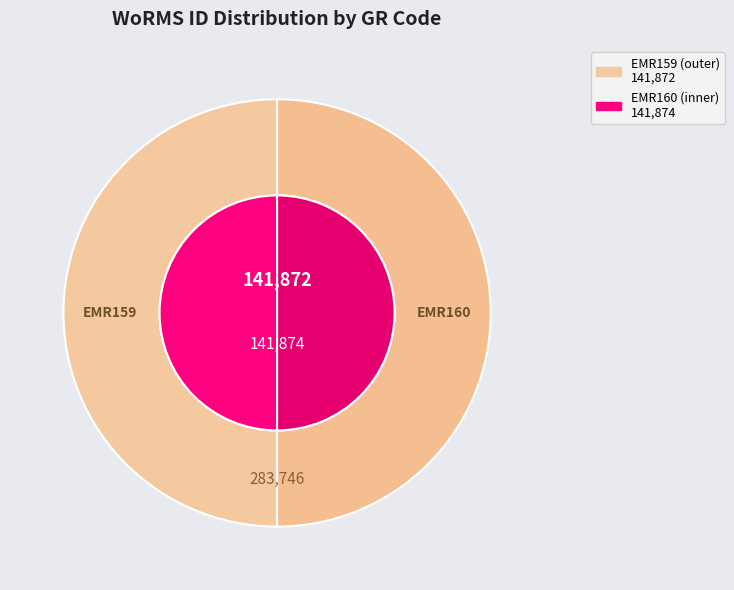

Which slice is the smallest?

EMR159